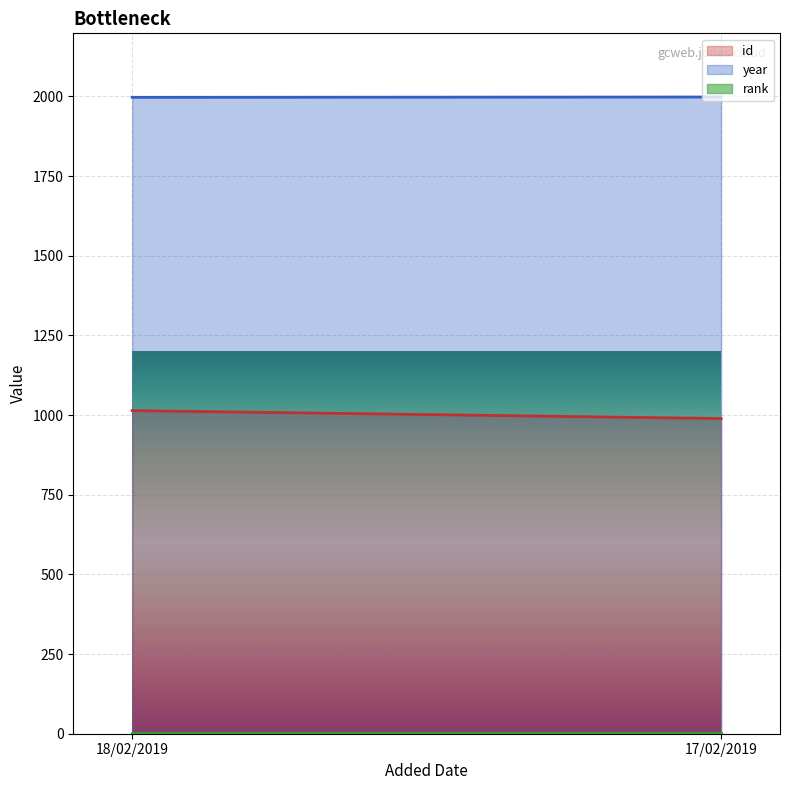

Which has a higher value, 18/02/2019 or 17/02/2019?

18/02/2019